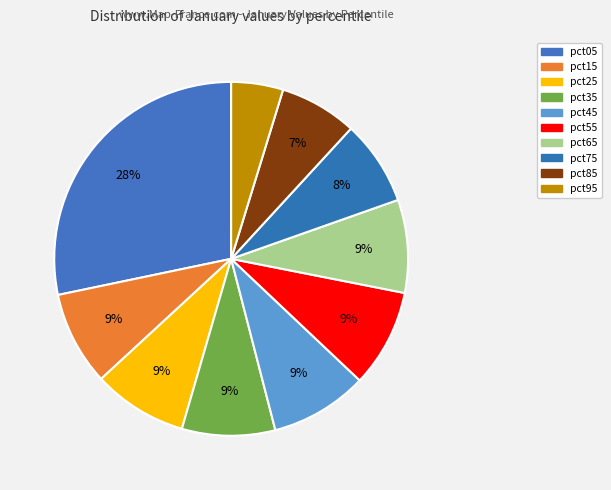

To the nearest percent, what is the difference between the largest and smallest slice percentages?

24%